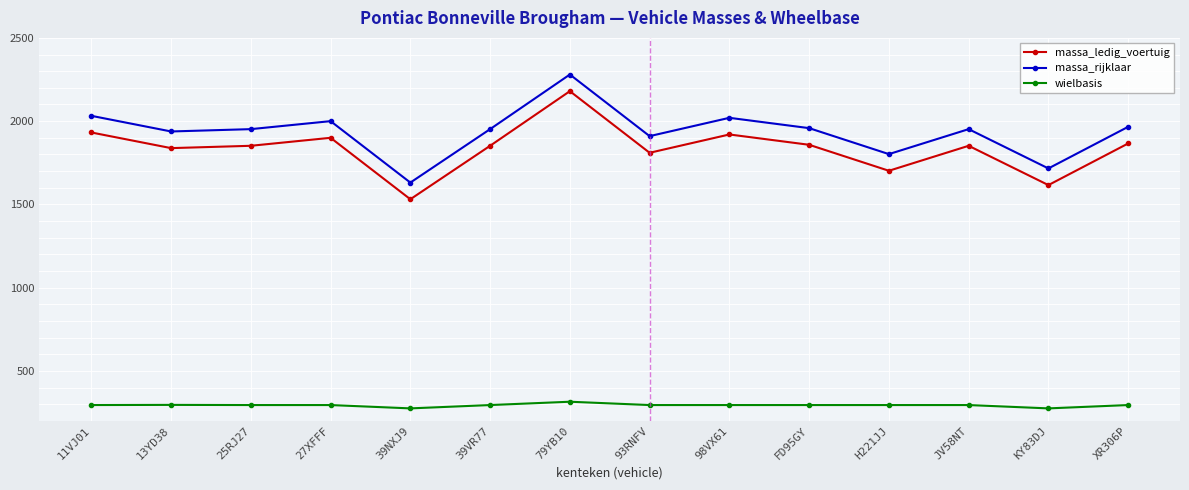

What is the maximum value shown in the chart?

2280